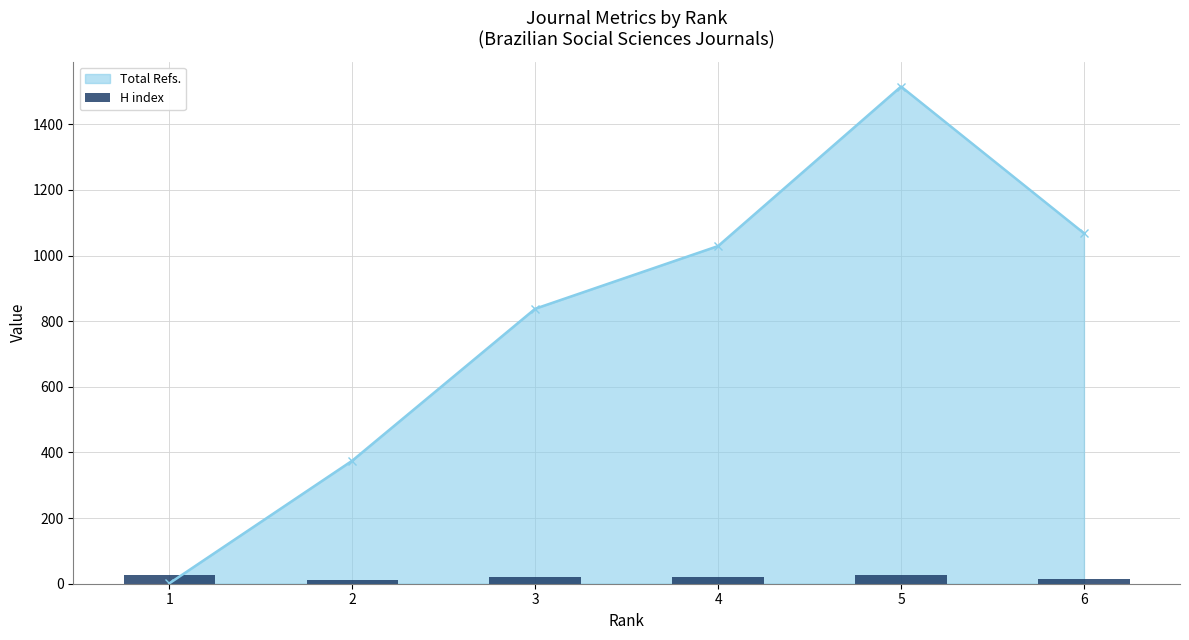

Which has a higher value, 5 or 6?

5